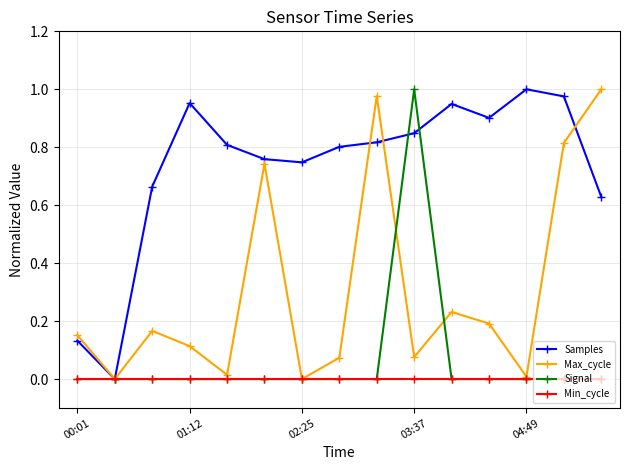

In Max_cycle, how many points are higher than both neighbors (excluding endpoints)?

4